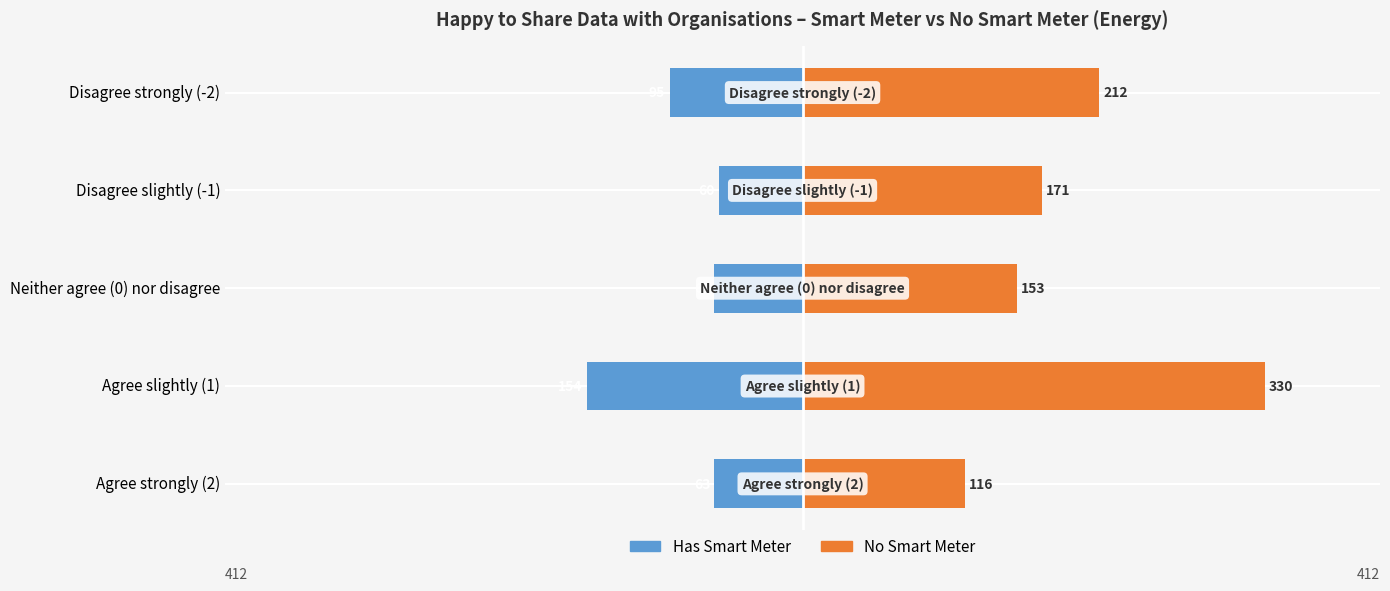

Which series has the largest total across all categories?

No Smart Meter